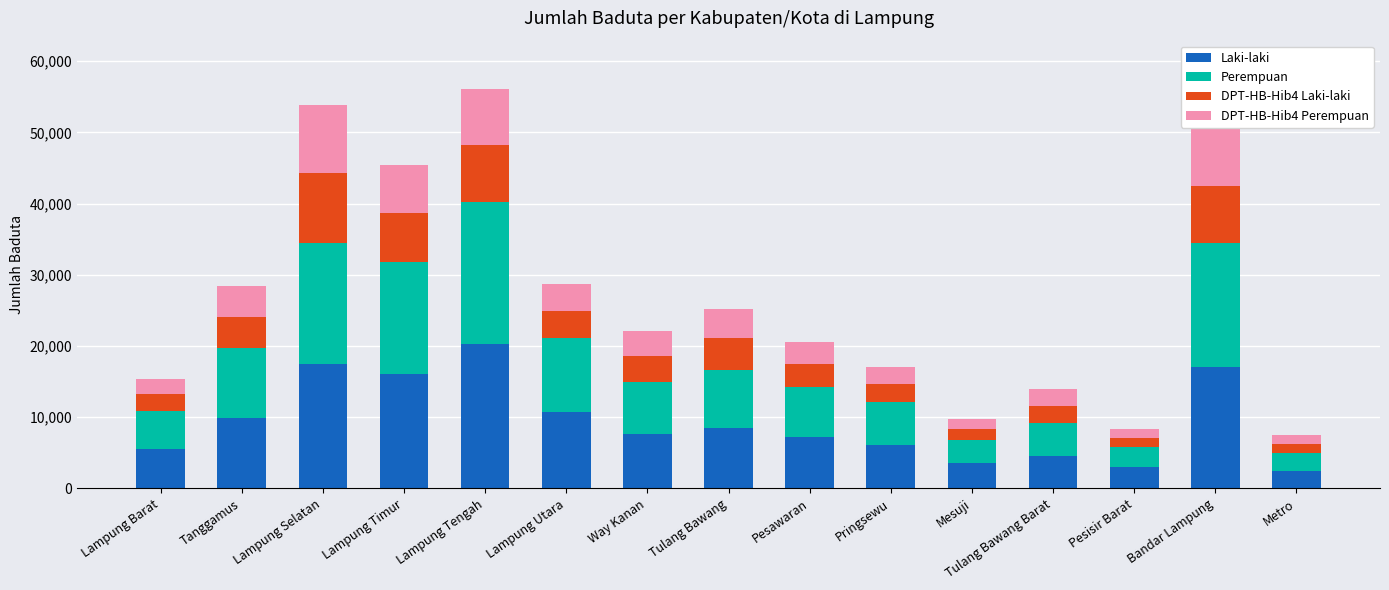

Which category has the highest value in the Laki-laki series?

Lampung Tengah